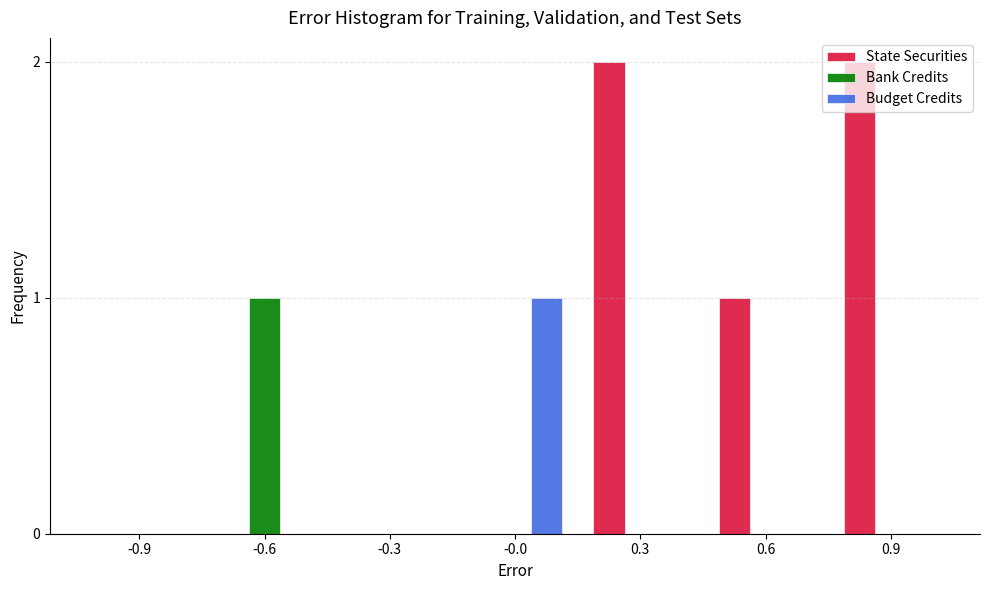

Is it true that Budget Credits equals 0 at -0.6?

True